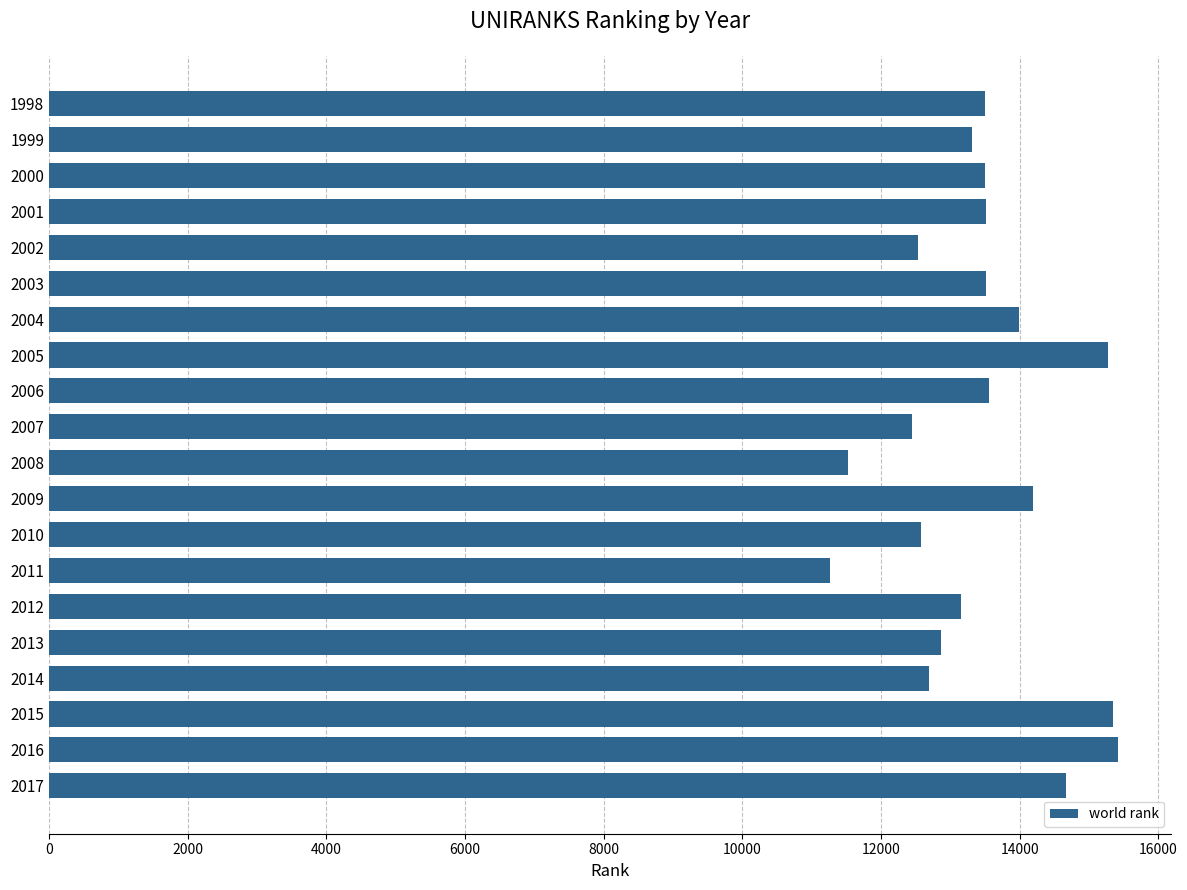

What is the maximum value shown in the chart?

15412